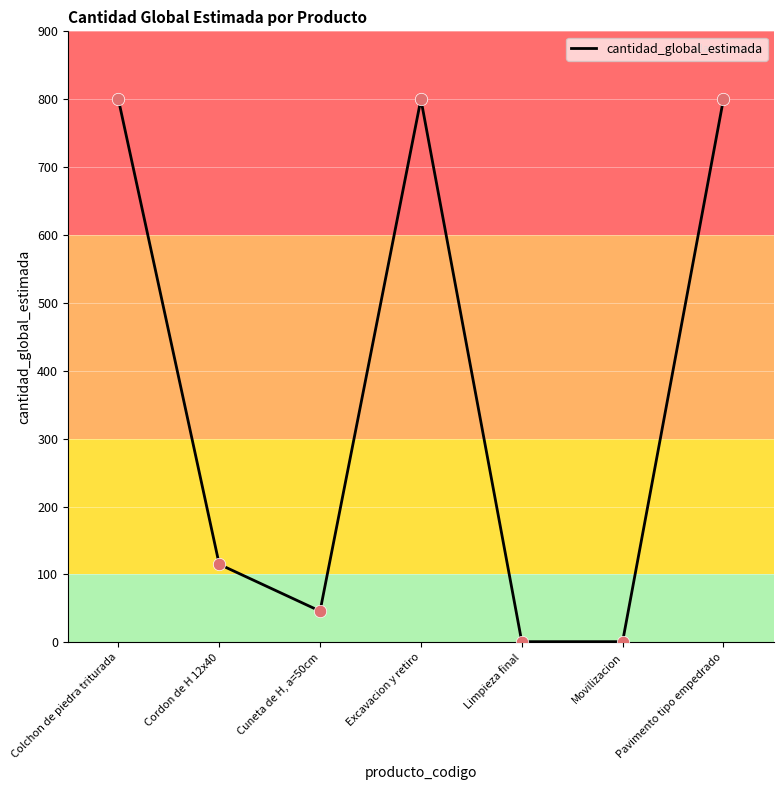

Approximately how many times larger is the value at Pavimento tipo empedrado compared to Cuneta de H, a=50cm?

17.4